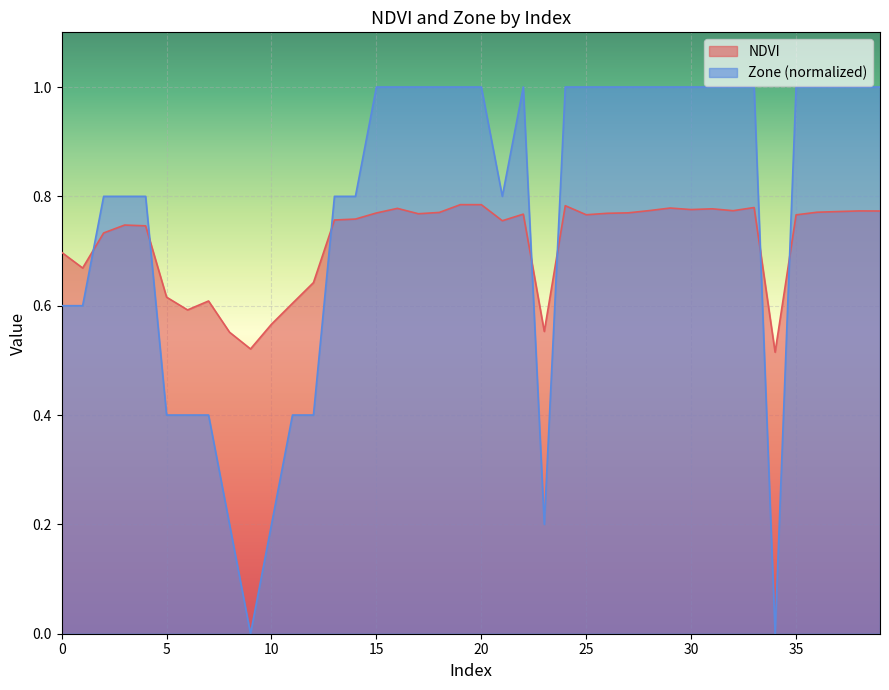

At how many categories does at least one series exceed 0?

40